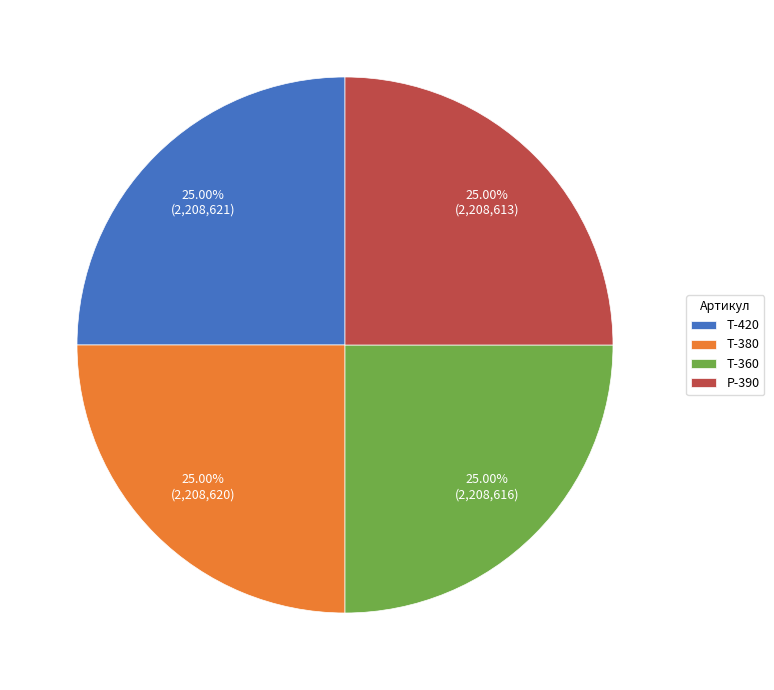

Does any single category account for the majority?

No